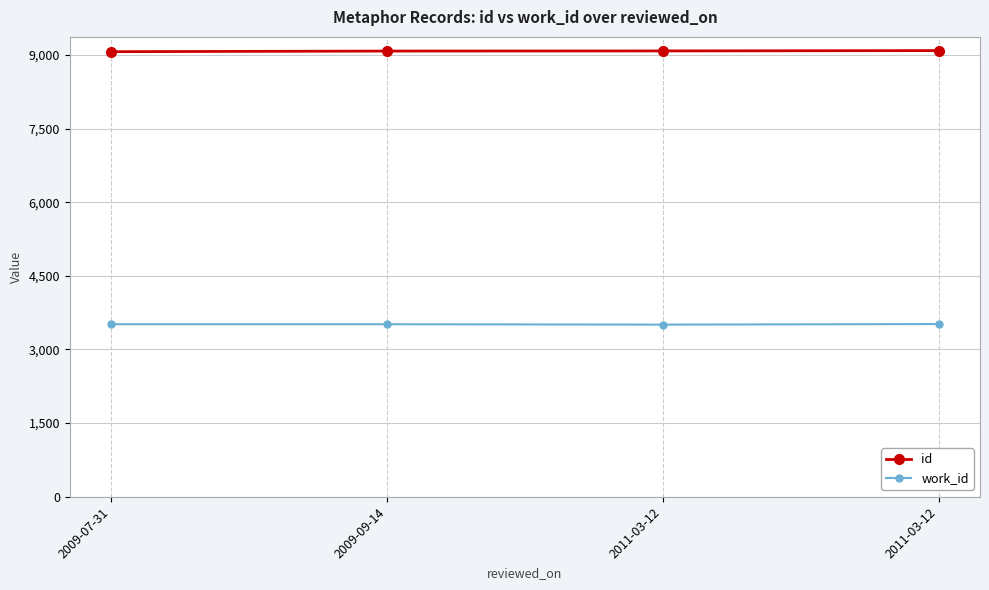

Reading left to right, what are all the values shown in this chart?

id: 9066	9078	9081	9088
work_id: 3514	3514	3506	3518